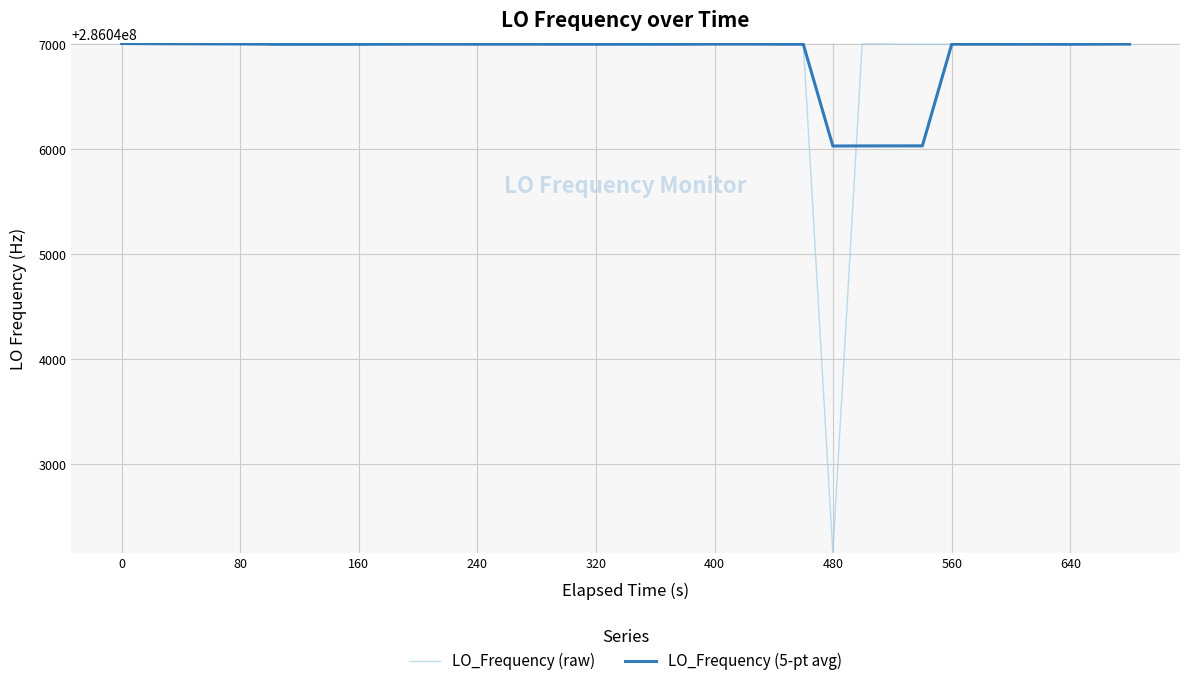

Which series has the largest range (max minus min)?

LO_Frequency (raw)